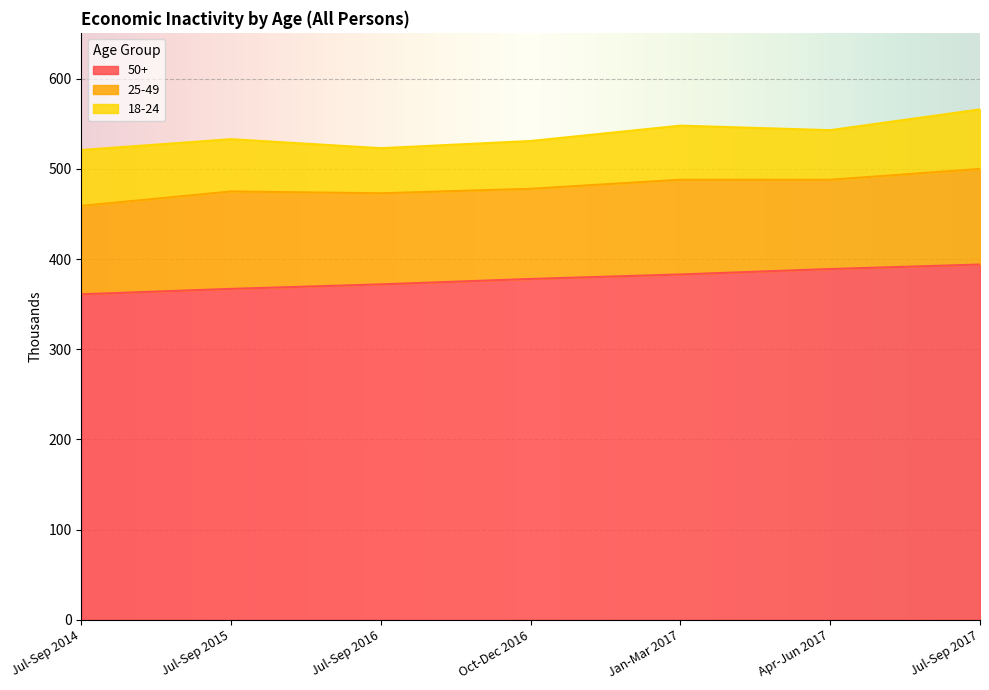

What is the label of the 4th point from the right?

Oct-Dec 2016